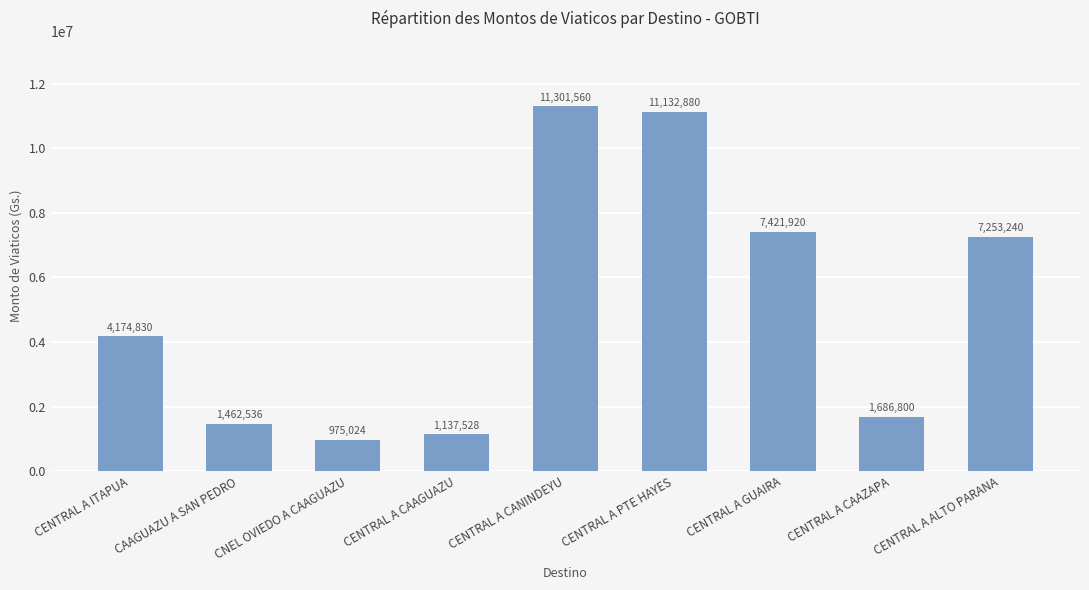

How many bars are there in total?

9